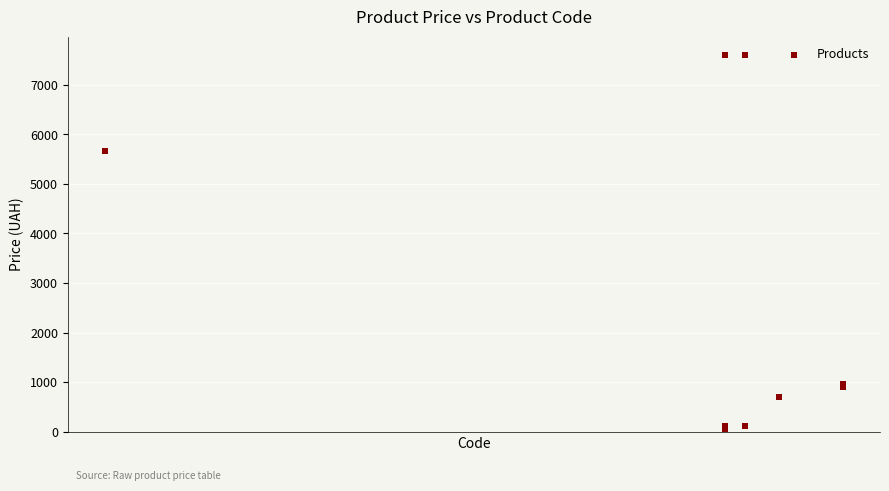

What Y value in the scatter plot is closest to 3826?

5673.8